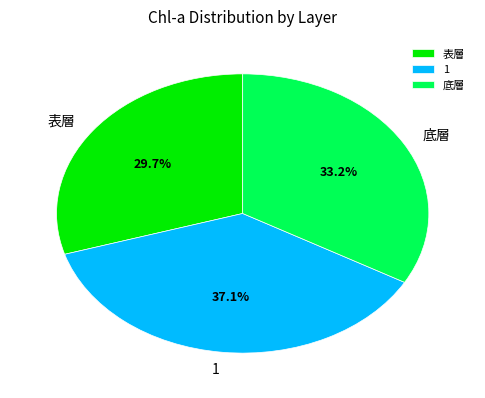

What is the smallest slice in the pie chart?

表層